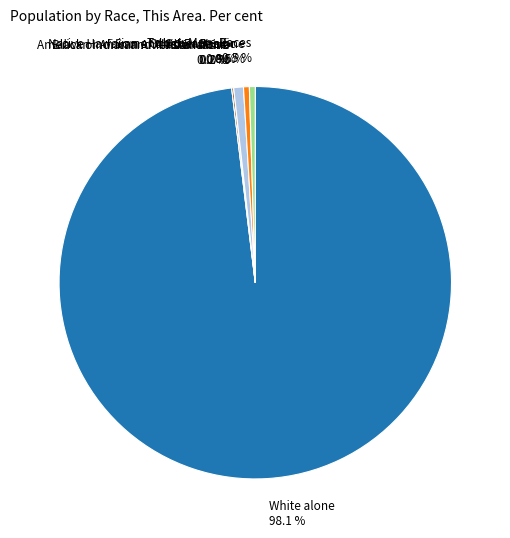

Is it true that Black or African American alone is 0% of the pie?

True